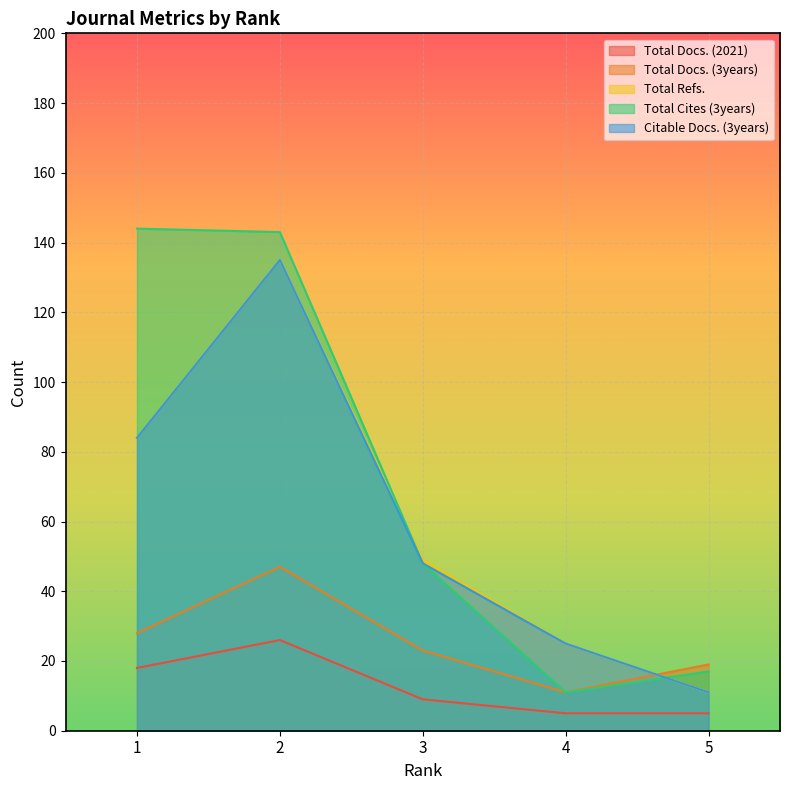

How many intersections are there between Total Refs. and Total Cites (3years)?

2